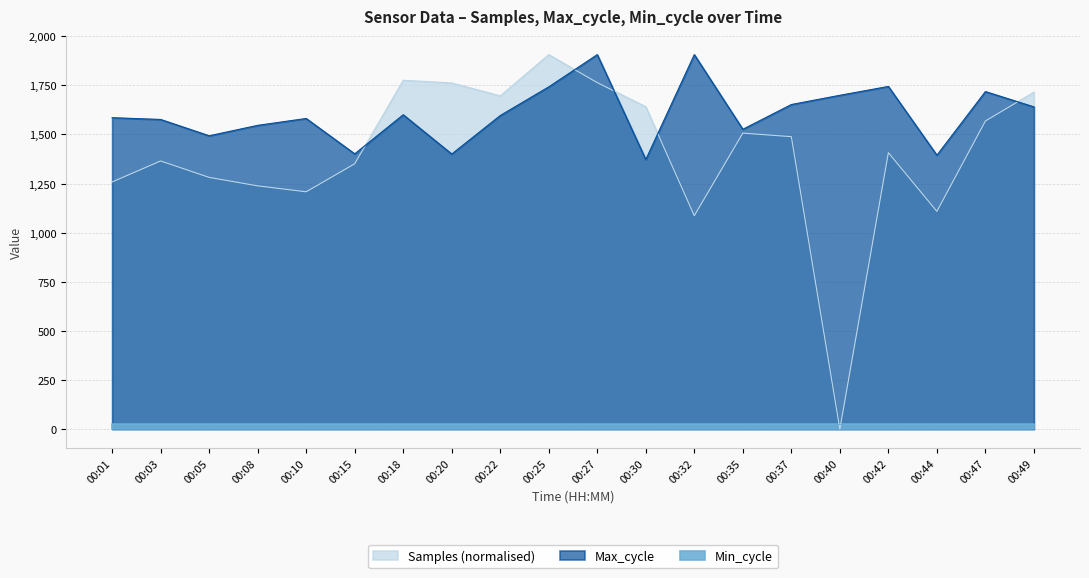

What is the maximum value for Max_cycle?

1906.0